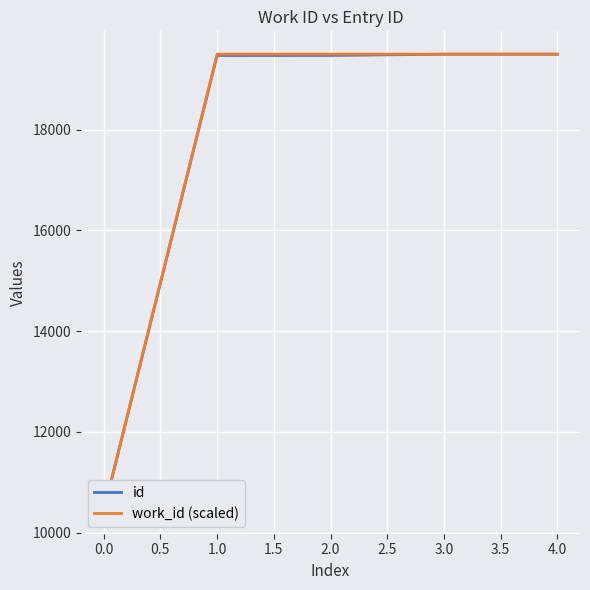

At how many categories does at least one series exceed 17080?

4